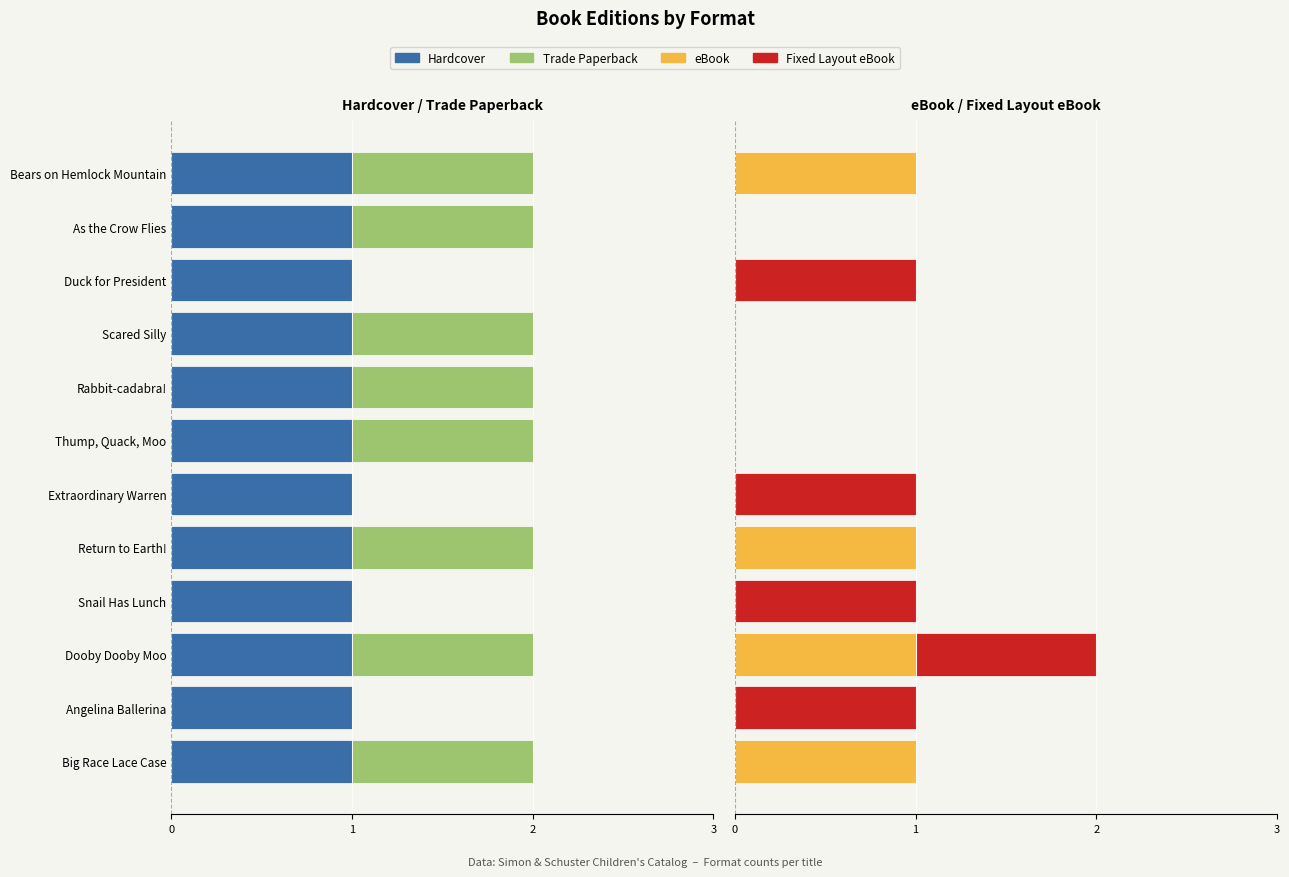

Count the number of data series in this chart.

4